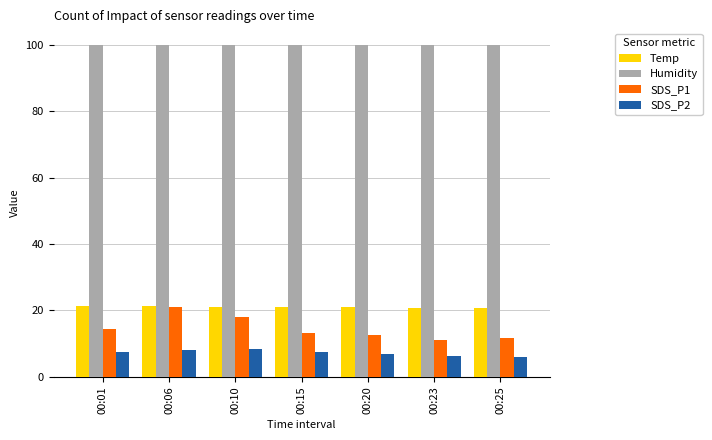

The Humidity series shows 99.9 at 00:25. True or false?

True